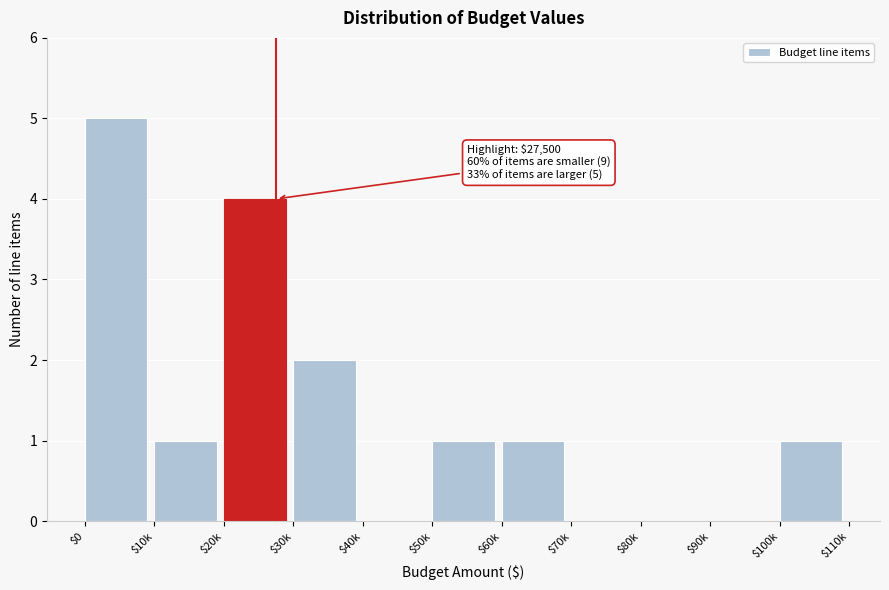

Which label corresponds to the largest value in the chart?

$0